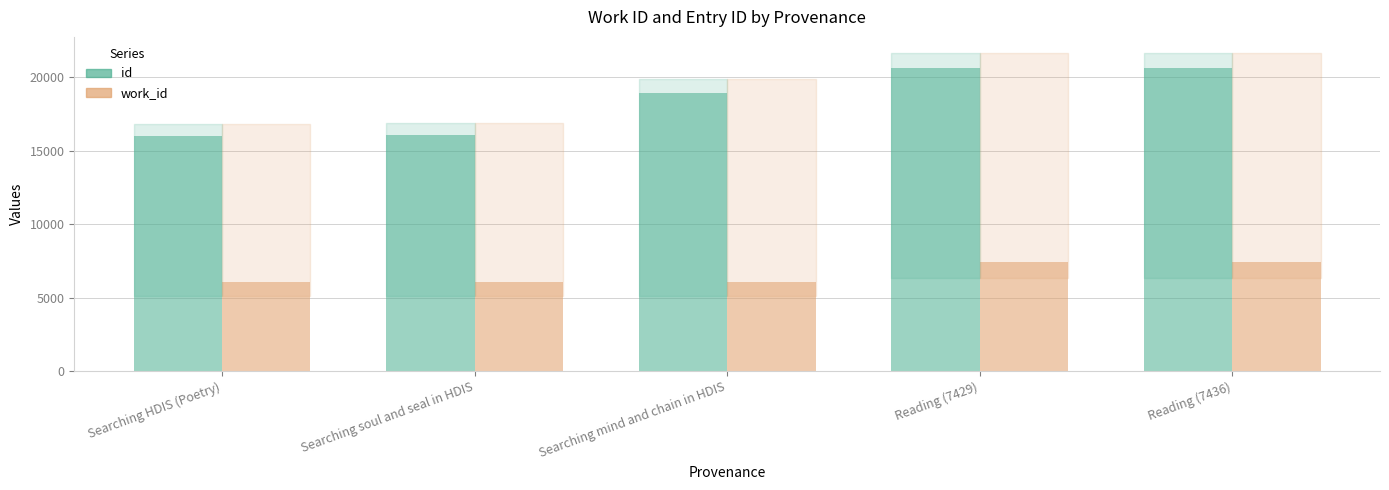

What is the difference between the highest and lowest values at Searching HDIS (Poetry)?

9988